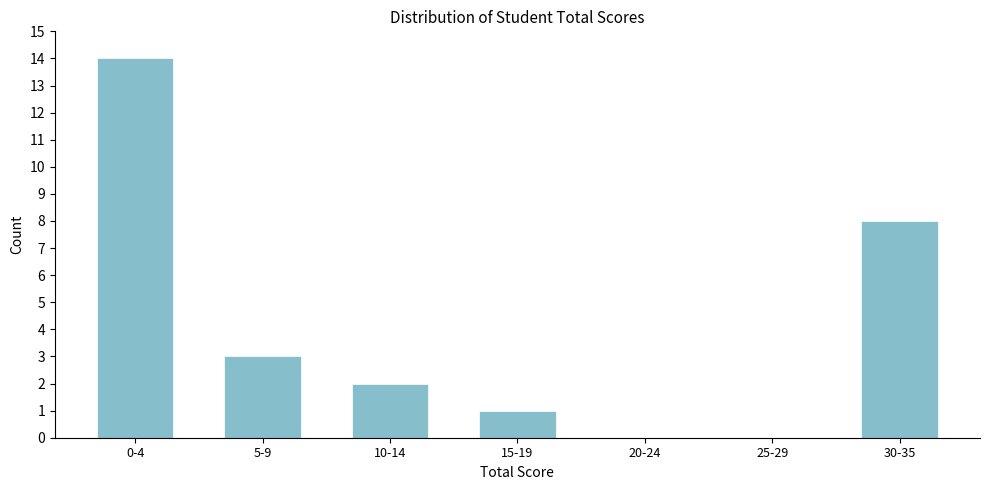

Reading left to right, list all the values displayed in this chart.

0-4=14	5-9=3	10-14=2	15-19=1	20-24=0	25-29=0	30-35=8